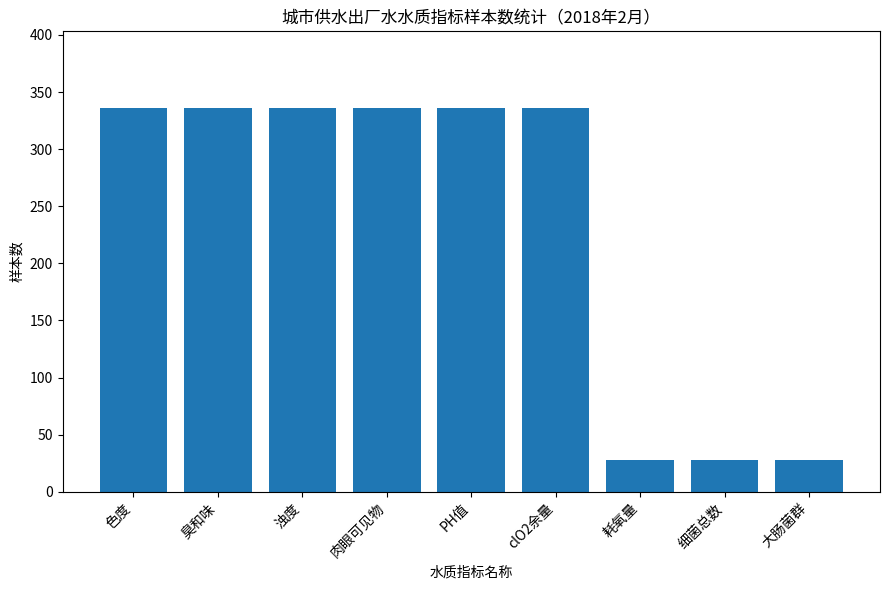

Reading left to right, what are all the values shown in this chart?

色度=336	臭和味=336	浊度=336	肉眼可见物=336	PH值=336	clO2余量=336	耗氧量=28	细菌总数=28	大肠菌群=28